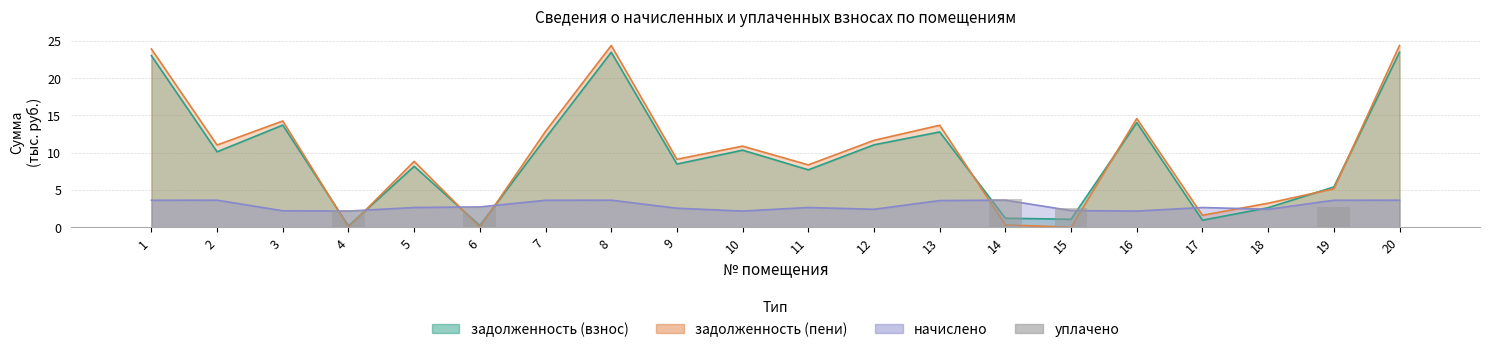

Between 15 and 14, which is larger?

14